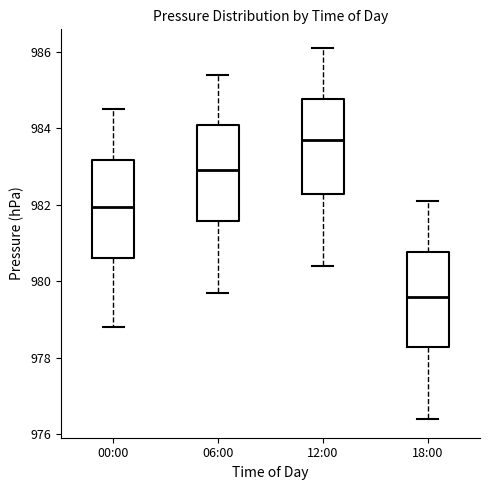

Reading left to right, transcribe this box plot: for each box, give where its median line is, the range the box spans, and where its two whiskers end, as read against the y-axis. The values are not printed on the chart, so give them approximately, as read against the axis.

00:00: median 982.0, box 980.6 to 983.2, whiskers 978.8 to 984.6
06:00: median 983.0, box 981.6 to 984.0, whiskers 979.8 to 985.4
12:00: median 983.8, box 982.2 to 984.8, whiskers 980.4 to 986.2
18:00: median 979.6, box 978.2 to 980.8, whiskers 976.4 to 982.2